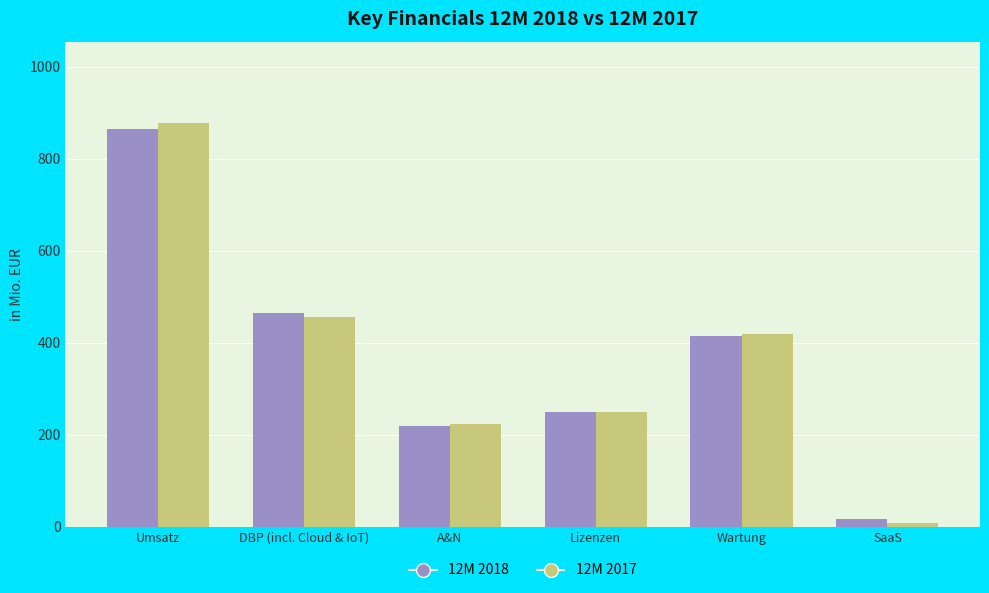

Is it true that 12M 2017 equals 223.7 at A&N?

True